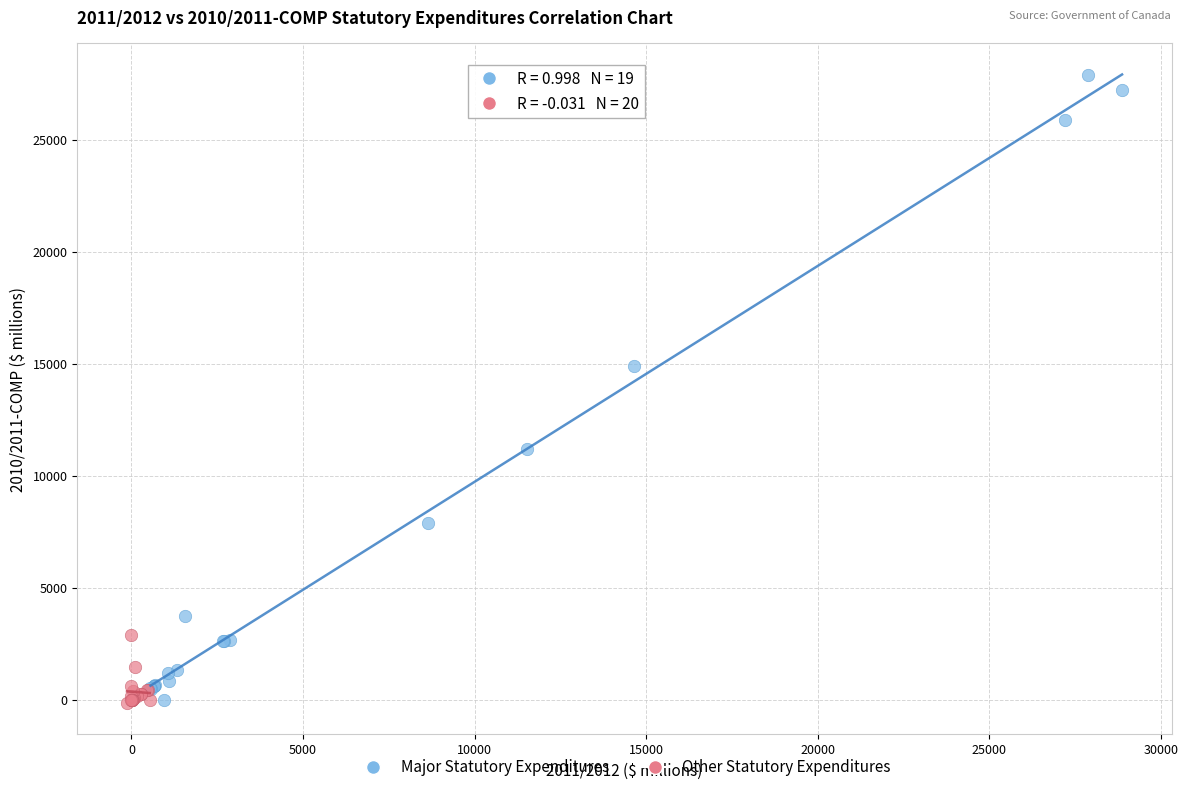

Which series has the widest spread of Y values?

Major Statutory Expenditures